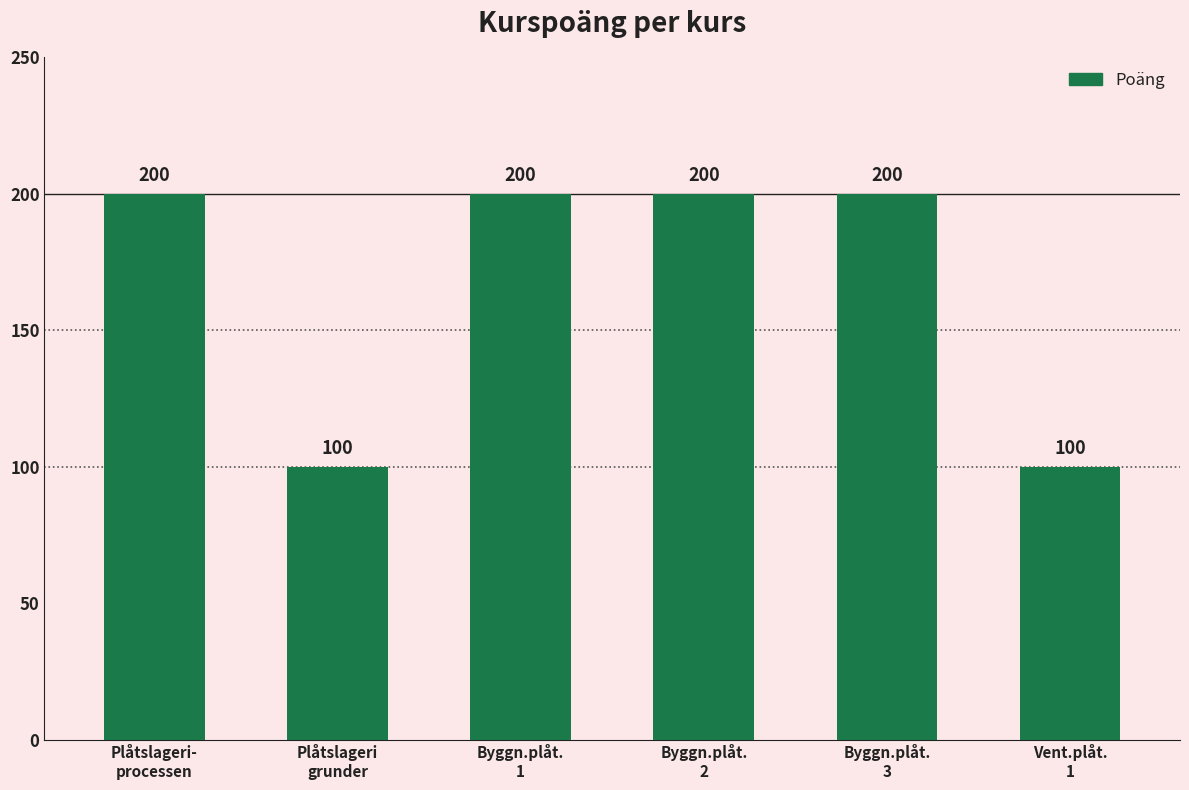

What is the change in value from Plåtslageri-
processen to Vent.plåt.
1?

-100